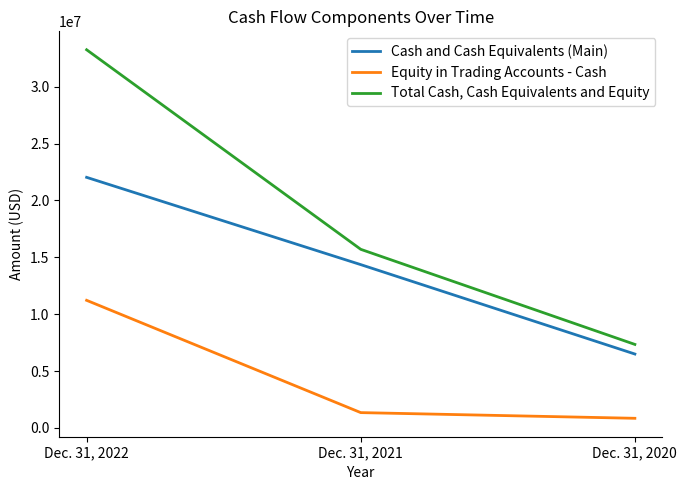

How many Total Cash, Cash Equivalents and Equity values are between 7343143 and 33256800?

3